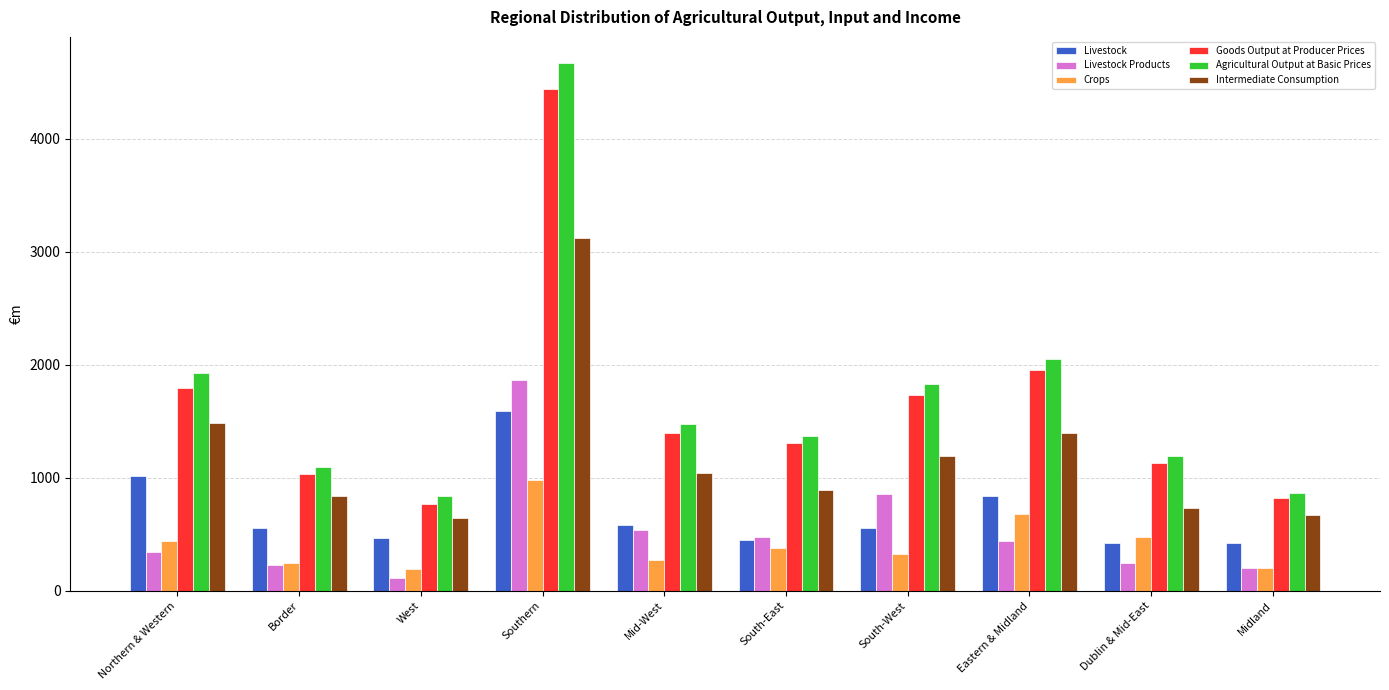

Which series has the largest total across all categories?

Agricultural Output at Basic Prices